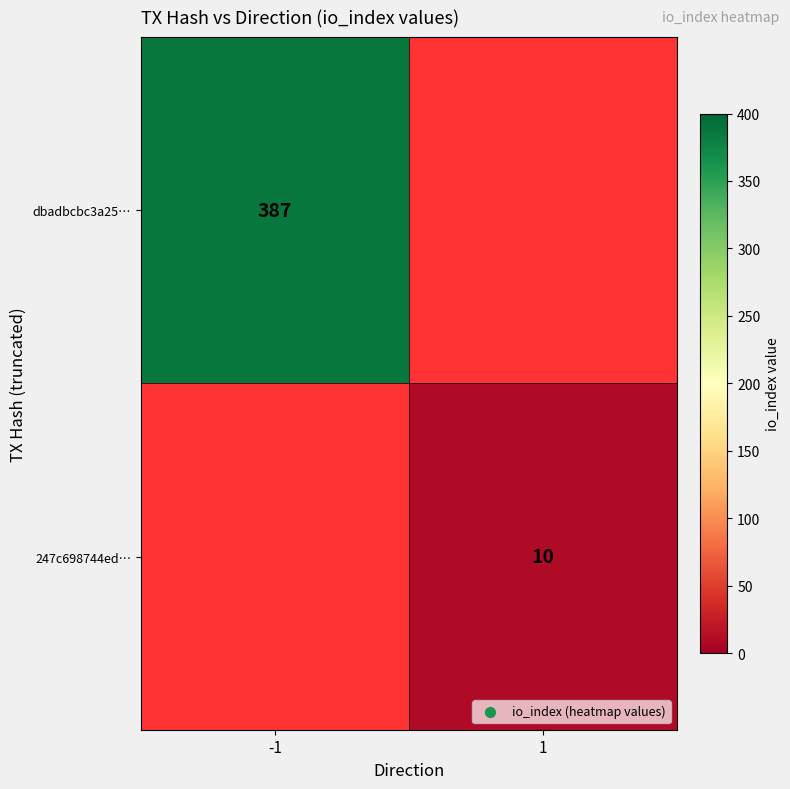

The value of 247c698744ed… at 1 is 10. True or false?

True